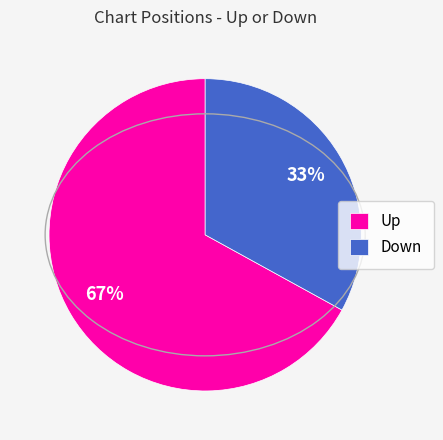

Is the sum of Up and Down greater than half?

Yes